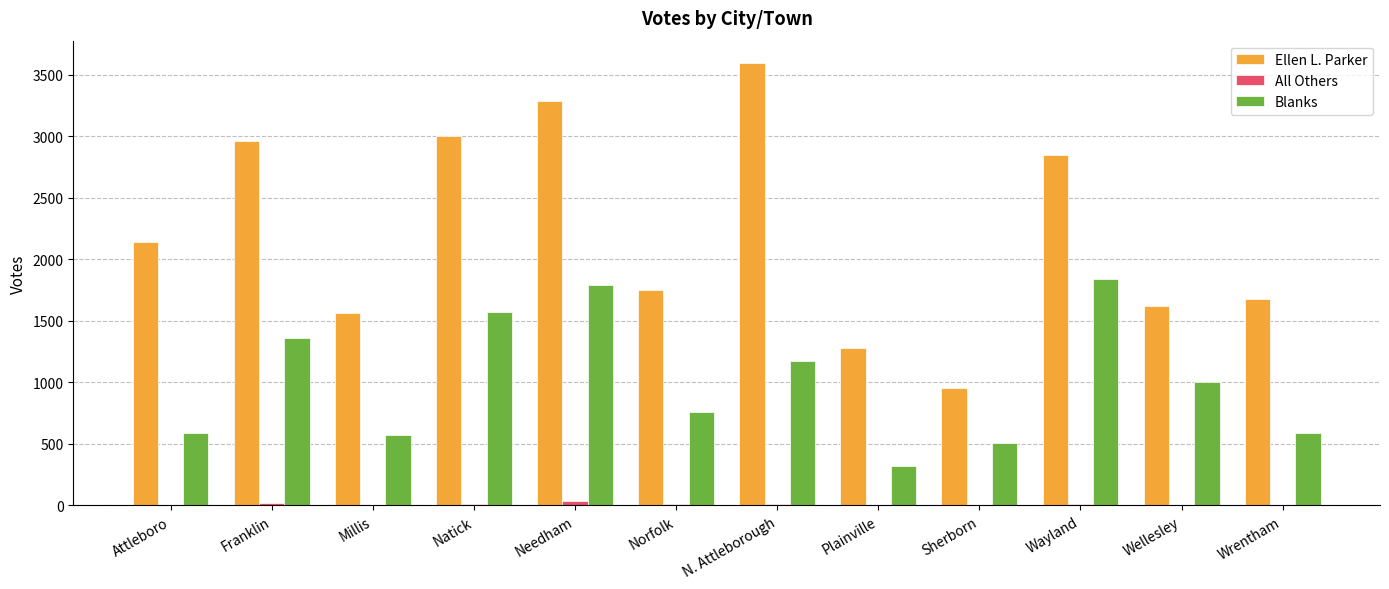

What is the sum of all Ellen L. Parker values?

26690